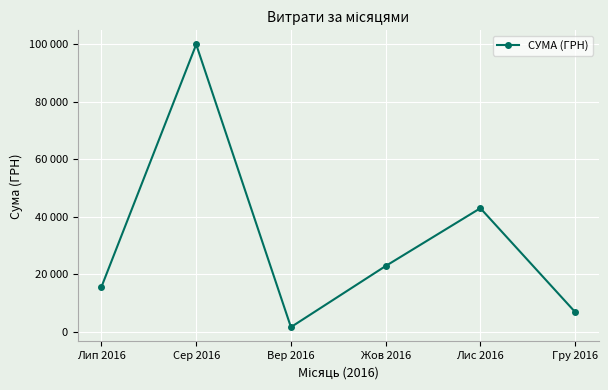

Is it true that the value at Гру 2016 is 6825.0?

True